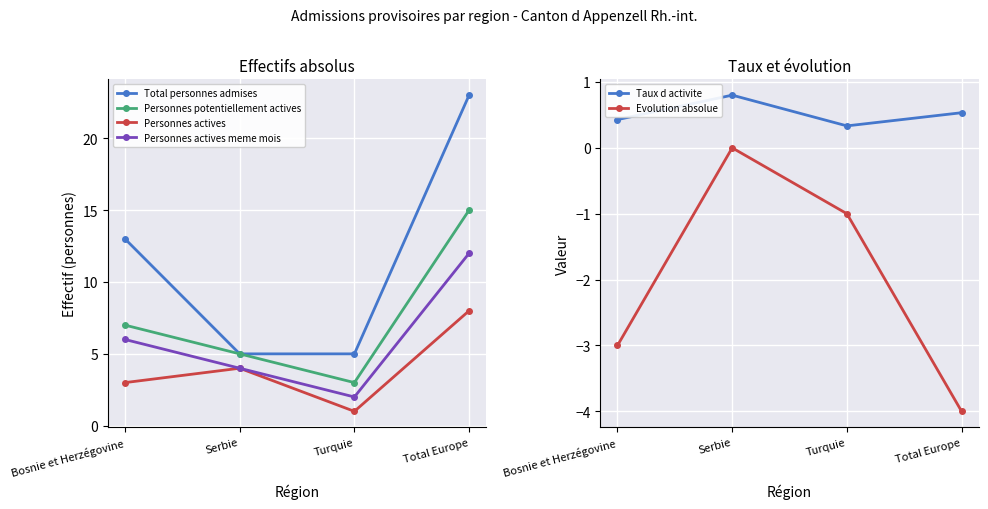

What is the total value across all series at Total Europe?

54.5